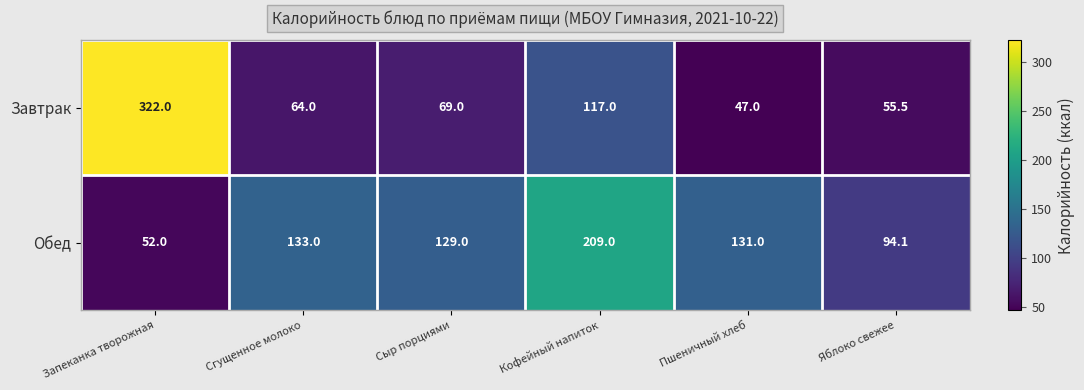

What is the spread (max minus min) of values at Сгущенное молоко?

69.0